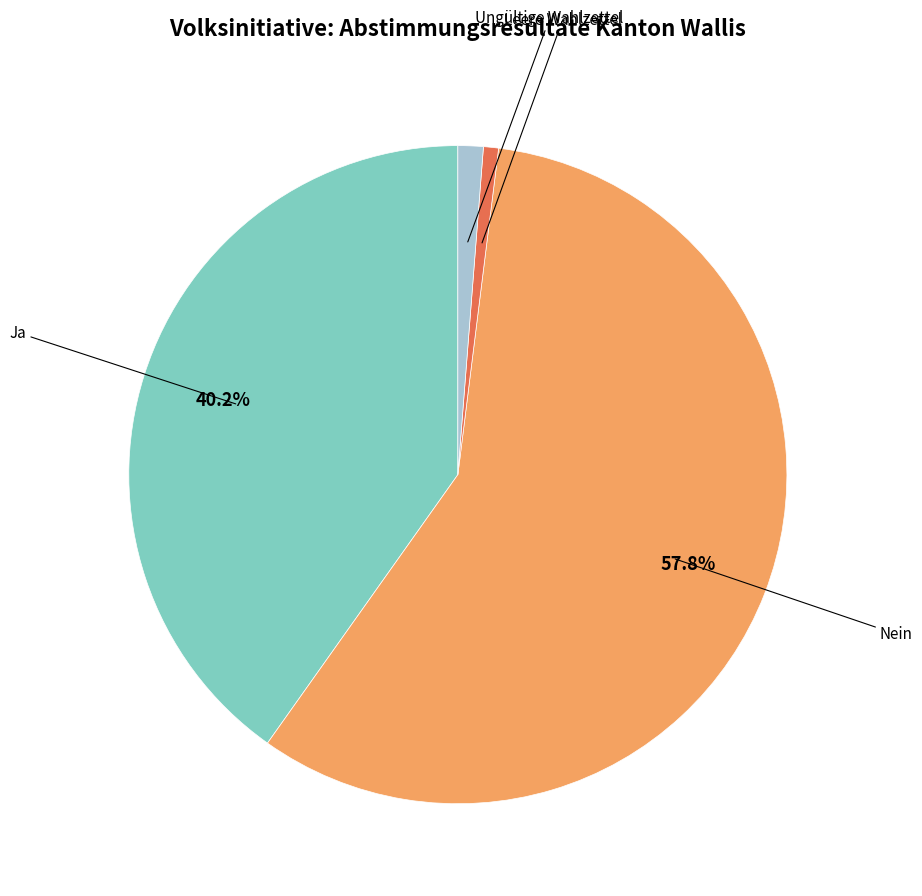

Is there any slice that represents more than half of the pie?

Yes